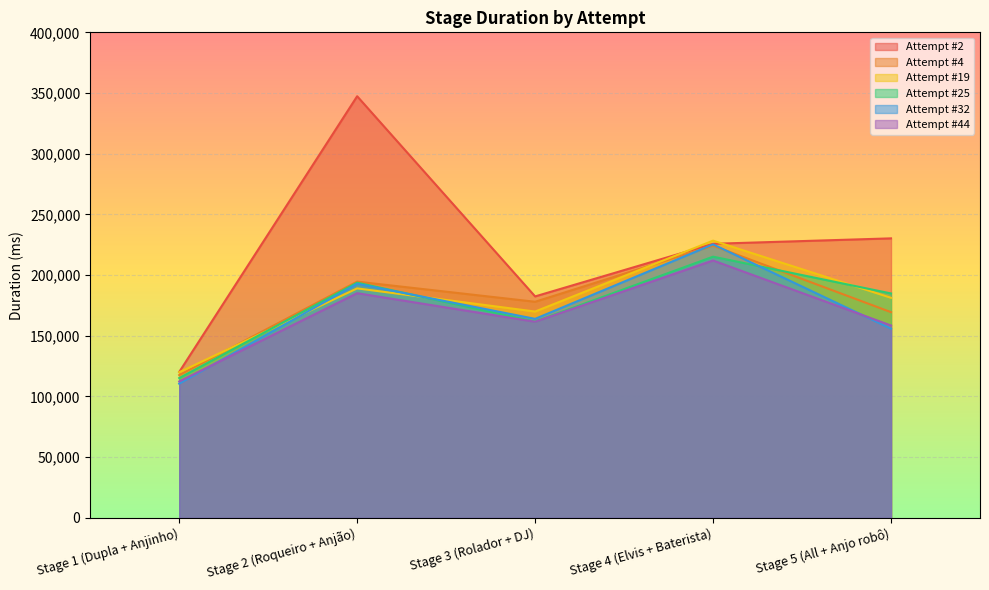

What are all the series names shown in the legend?

Attempt #2, Attempt #4, Attempt #19, Attempt #25, Attempt #32, Attempt #44